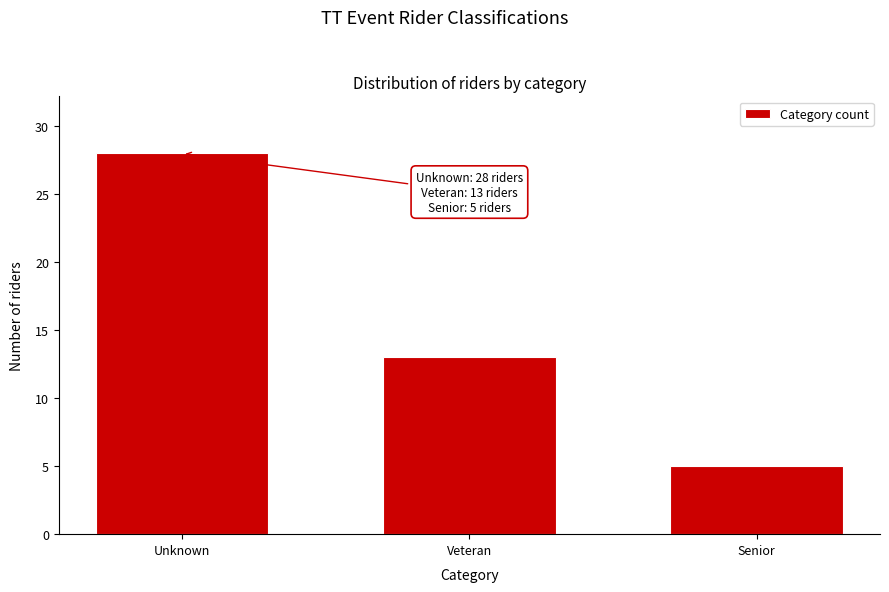

Reading left to right, what are all the values shown in this chart?

Unknown=28	Veteran=13	Senior=5